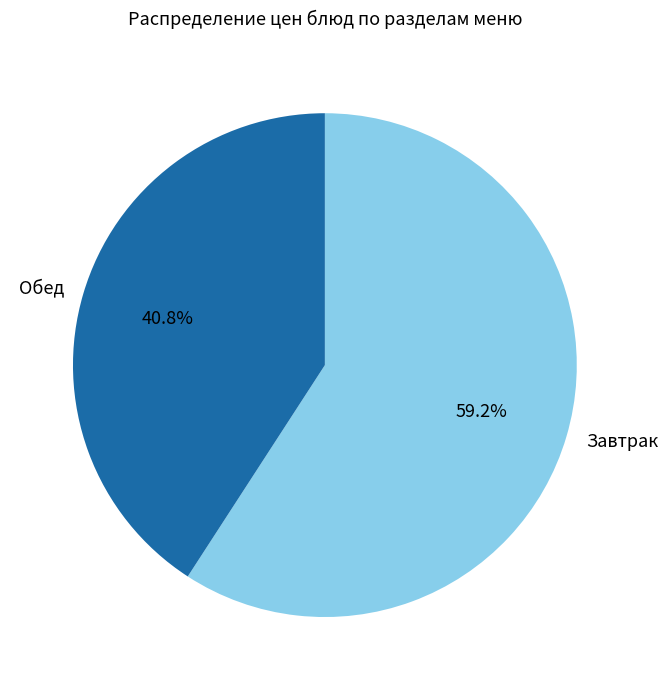

To the nearest percent, what is the average slice percentage?

50%